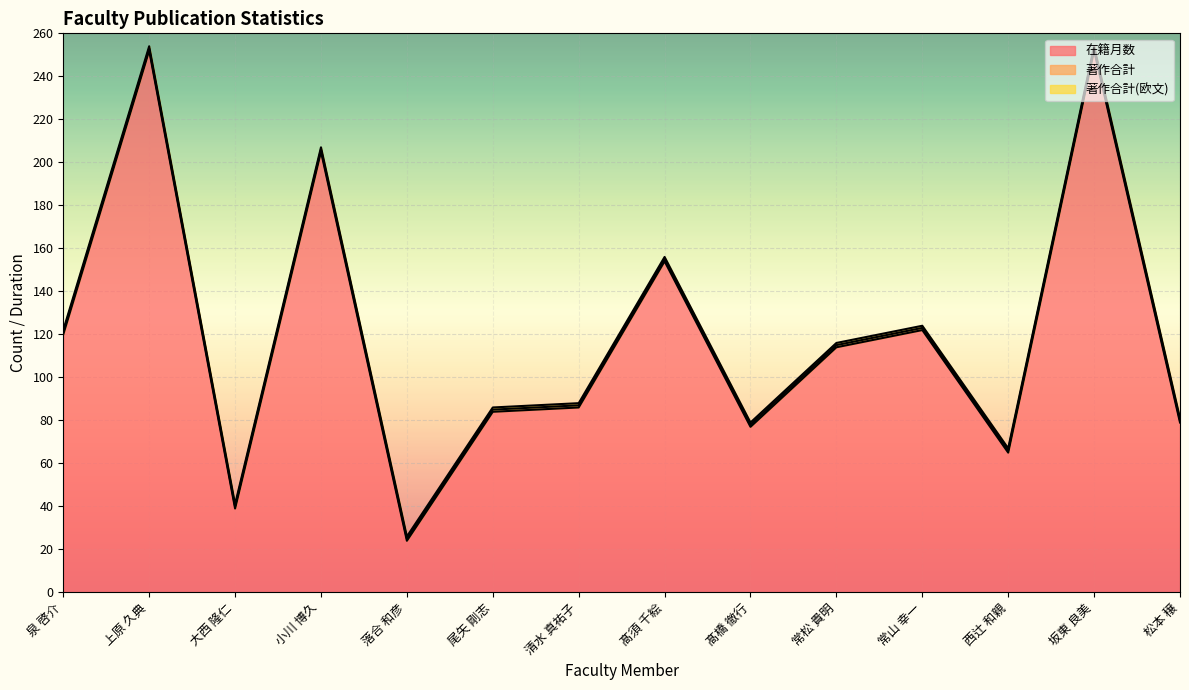

What is the total value across all series at 尾矢 剛志?

84